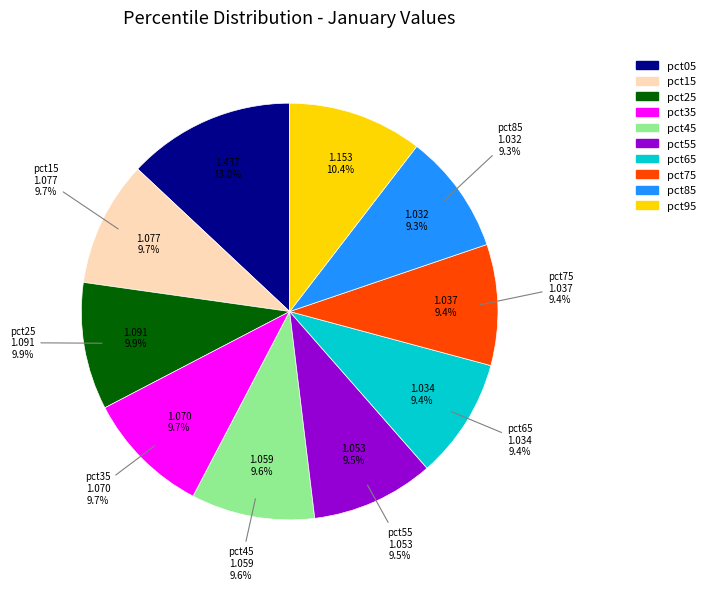

To the nearest percent, what portion does pct25 represent?

10%